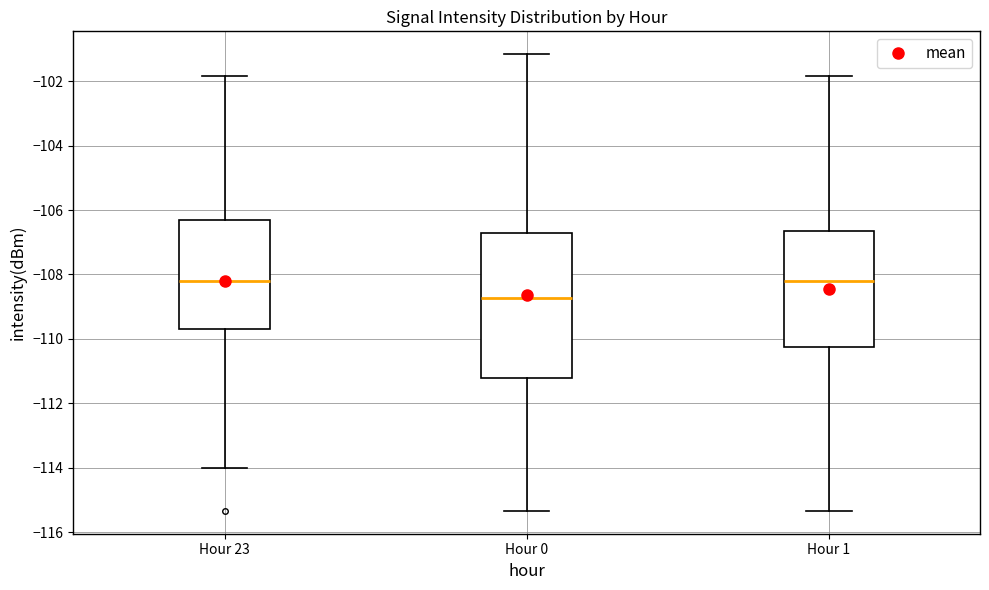

Reading left to right, read every box against the y-axis: the position of its median line, the range the box covers, and the ends of its whiskers. The values are not printed on the chart, so give them approximately, as read against the axis.

Hour 23: median -108.2, box -109.6 to -106.4, whiskers -114.0 to -101.8
Hour 0: median -108.8, box -111.2 to -106.8, whiskers -115.4 to -101.2
Hour 1: median -108.2, box -110.2 to -106.6, whiskers -115.4 to -101.8